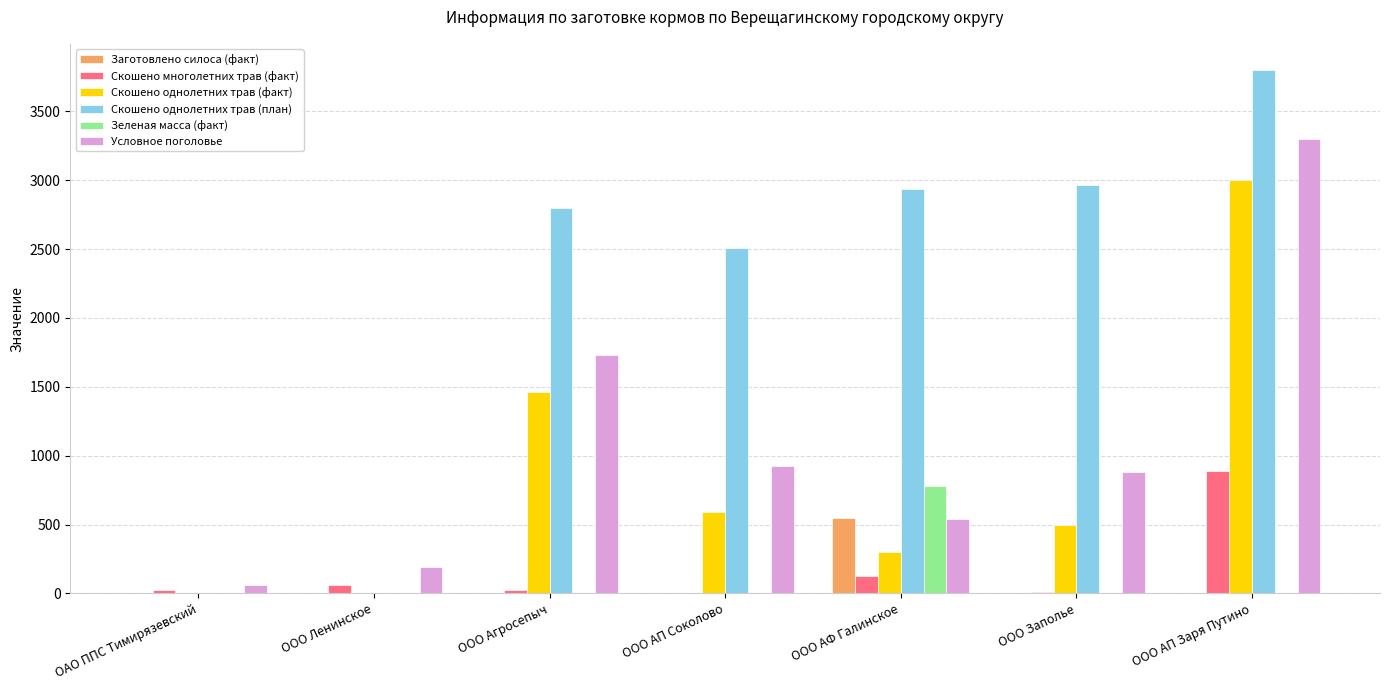

Which label corresponds to the largest value in the chart?

ООО АП Заря Путино